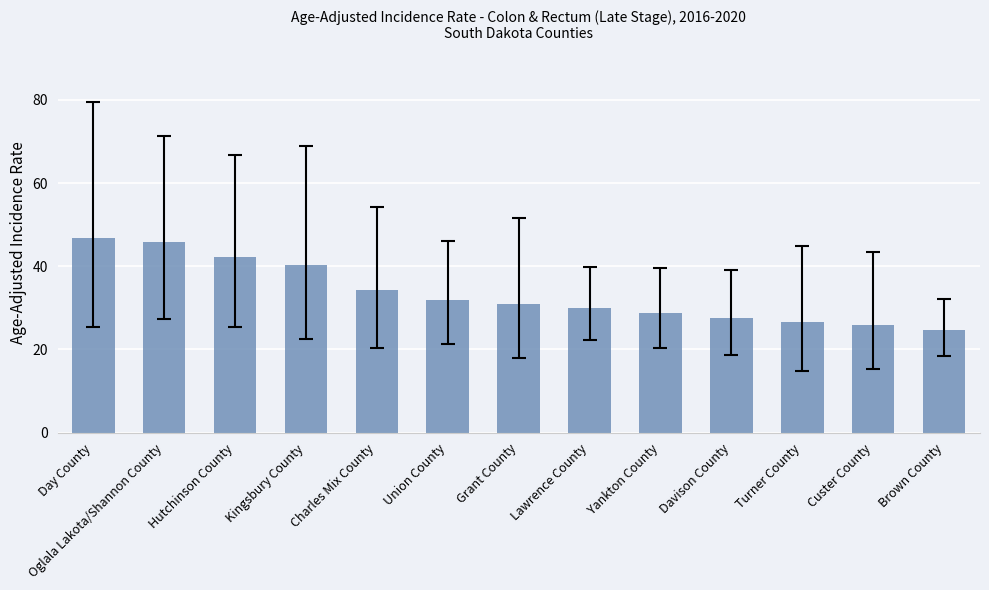

Count the number of data series in this chart.

1